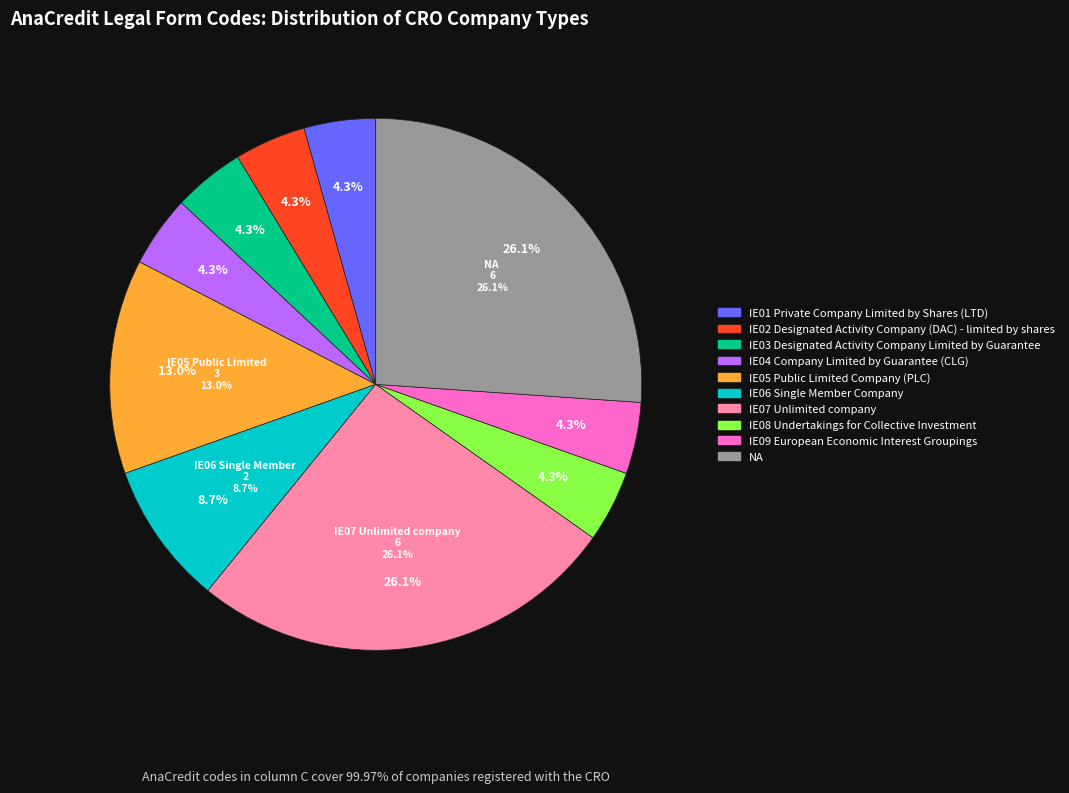

How much of the chart is everything except IE05 Public Limited Company (PLC)?

87.0%